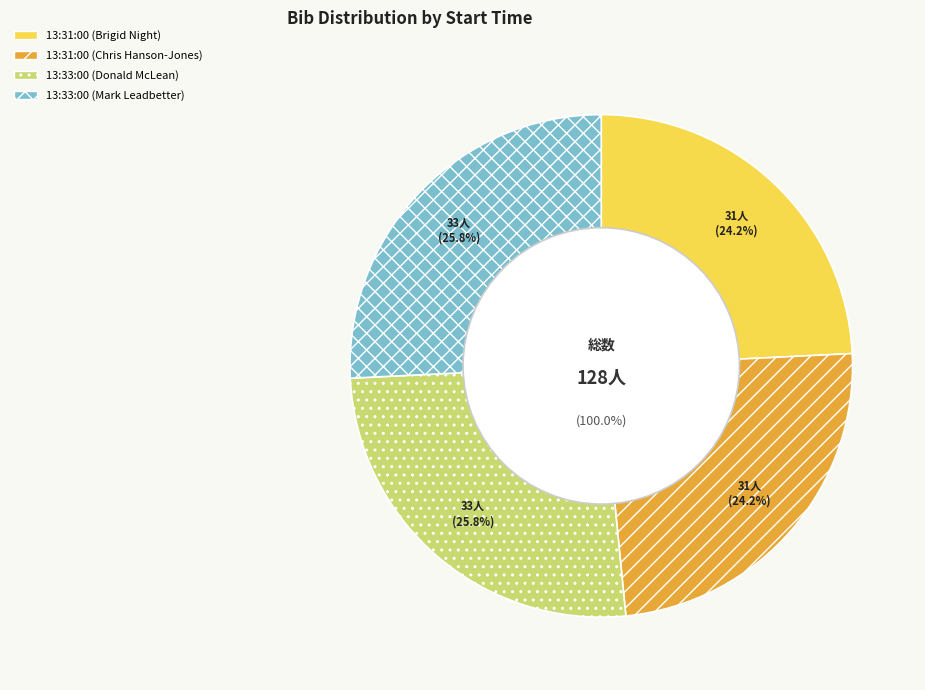

Is there a majority slice in this chart?

No